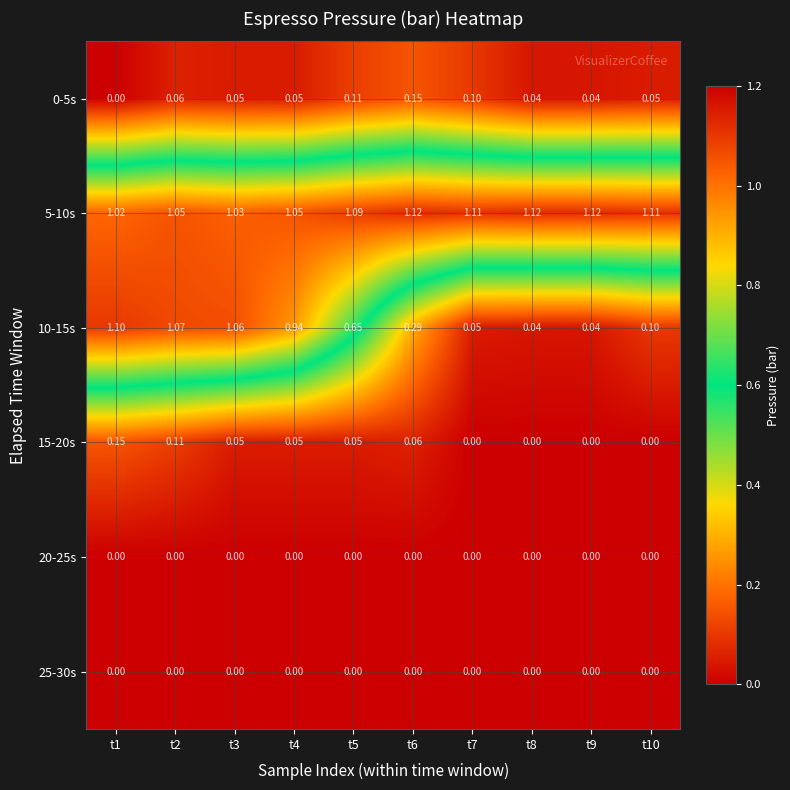

Between t1 and t7, which series saw the biggest shift?

10-15s